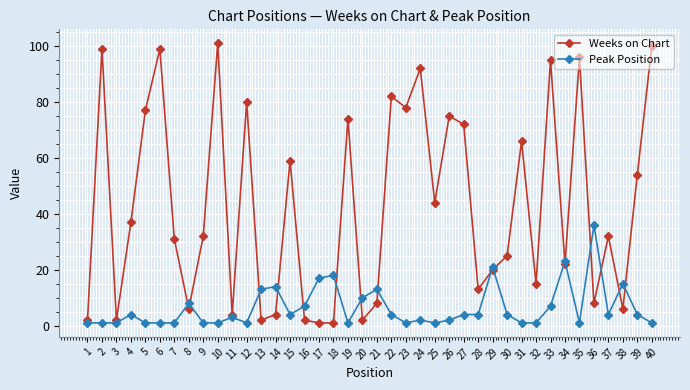

Which series has the largest total across all categories?

Weeks on Chart